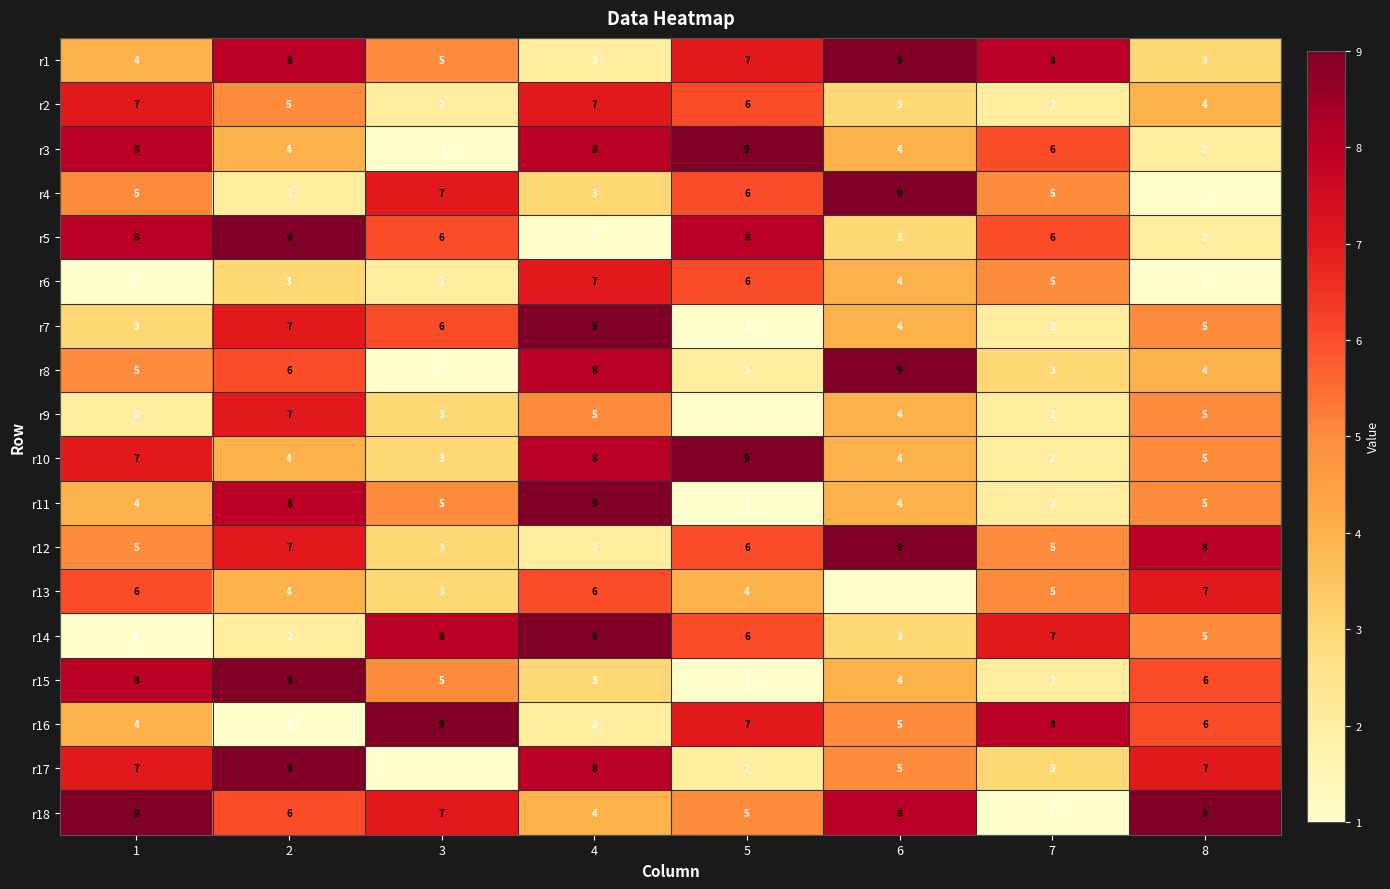

What is the difference between the highest and lowest values at 3?

8